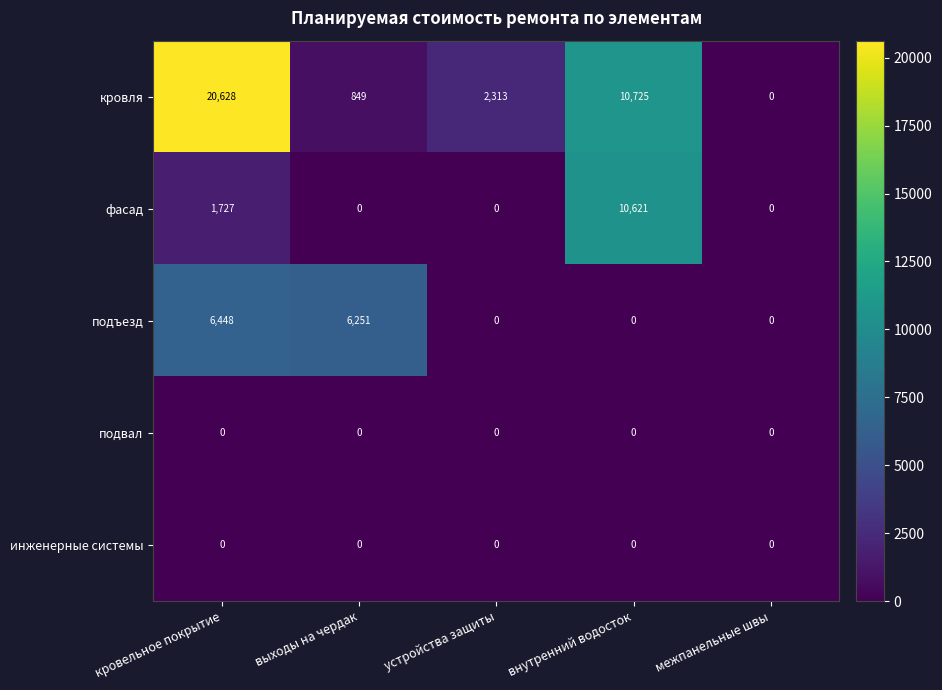

The value of кровля at внутренний водосток is 10725. True or false?

True